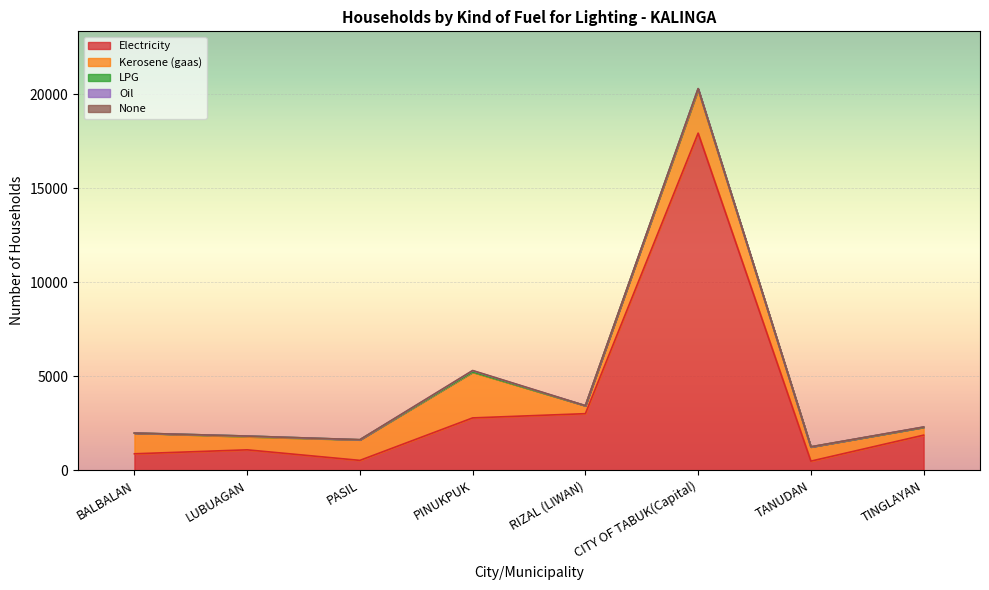

What is the maximum value for LPG?

60